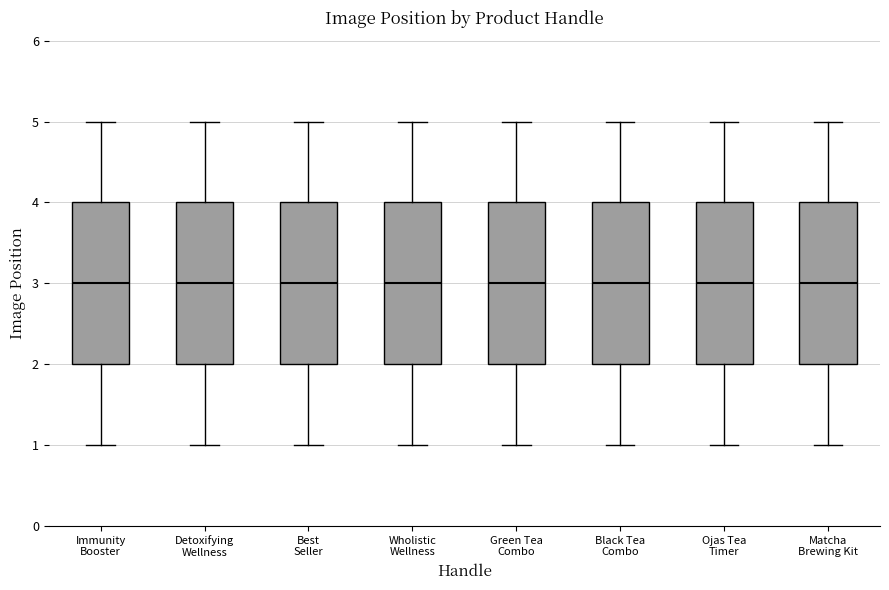

Reading left to right, read every box against the y-axis: the position of its median line, the range the box covers, and the ends of its whiskers. The values are not printed on the chart, so give them approximately, as read against the axis.

Immunity Booster: median 3, box 2 to 4, whiskers 1 to 5
Detoxifying Wellness: median 3, box 2 to 4, whiskers 1 to 5
Best Seller: median 3, box 2 to 4, whiskers 1 to 5
Wholistic Wellness: median 3, box 2 to 4, whiskers 1 to 5
Green Tea Combo: median 3, box 2 to 4, whiskers 1 to 5
Black Tea Combo: median 3, box 2 to 4, whiskers 1 to 5
Ojas Tea Timer: median 3, box 2 to 4, whiskers 1 to 5
Matcha Brewing Kit: median 3, box 2 to 4, whiskers 1 to 5